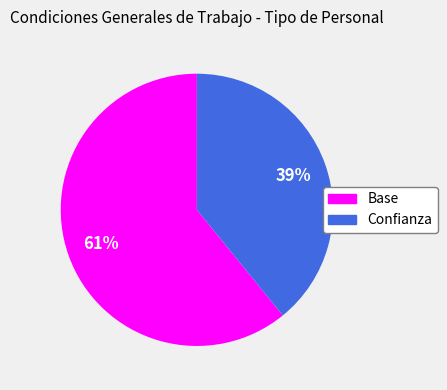

To the nearest percent, what is the average slice percentage?

50%